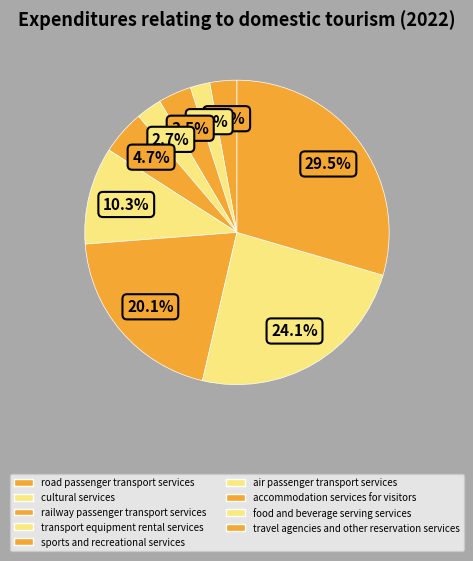

Approximately how many times larger is the value at sports and recreational services compared to food and beverage serving services?

0.2